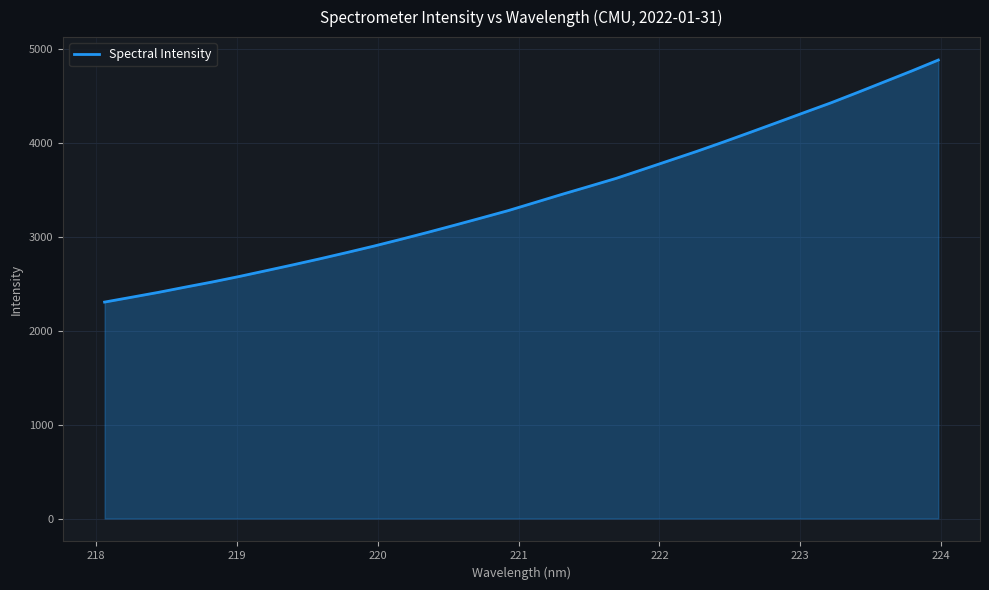

What is the difference between the maximum and minimum values?

2579.7